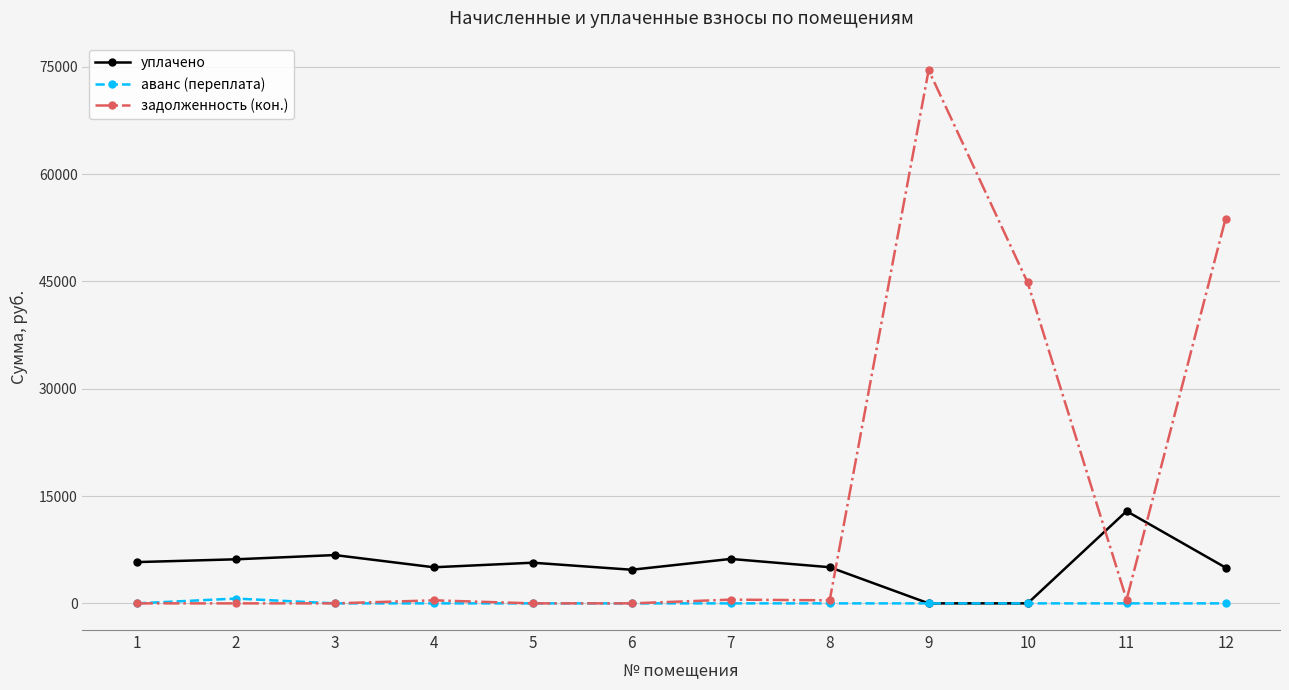

Rank the series by their average value, from lowest to highest.

аванс (переплата), уплачено, задолженность (кон.)